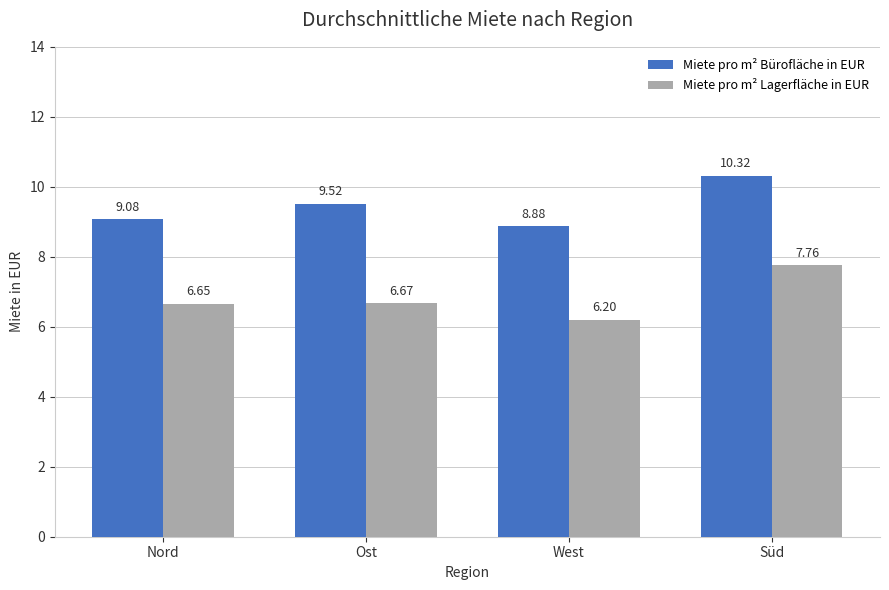

The value of Miete pro m² Lagerfläche in EUR at Nord is 2.5. True or false?

False